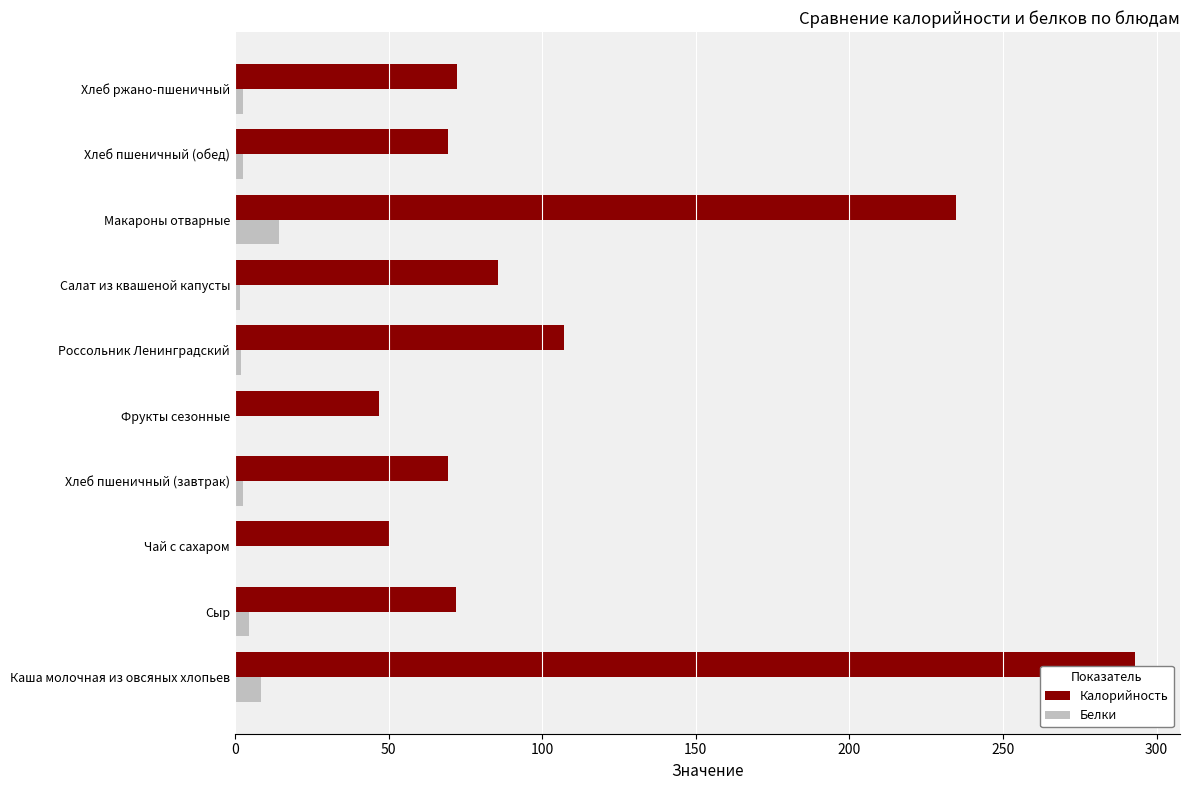

Which series has the widest spread of values?

Калорийность